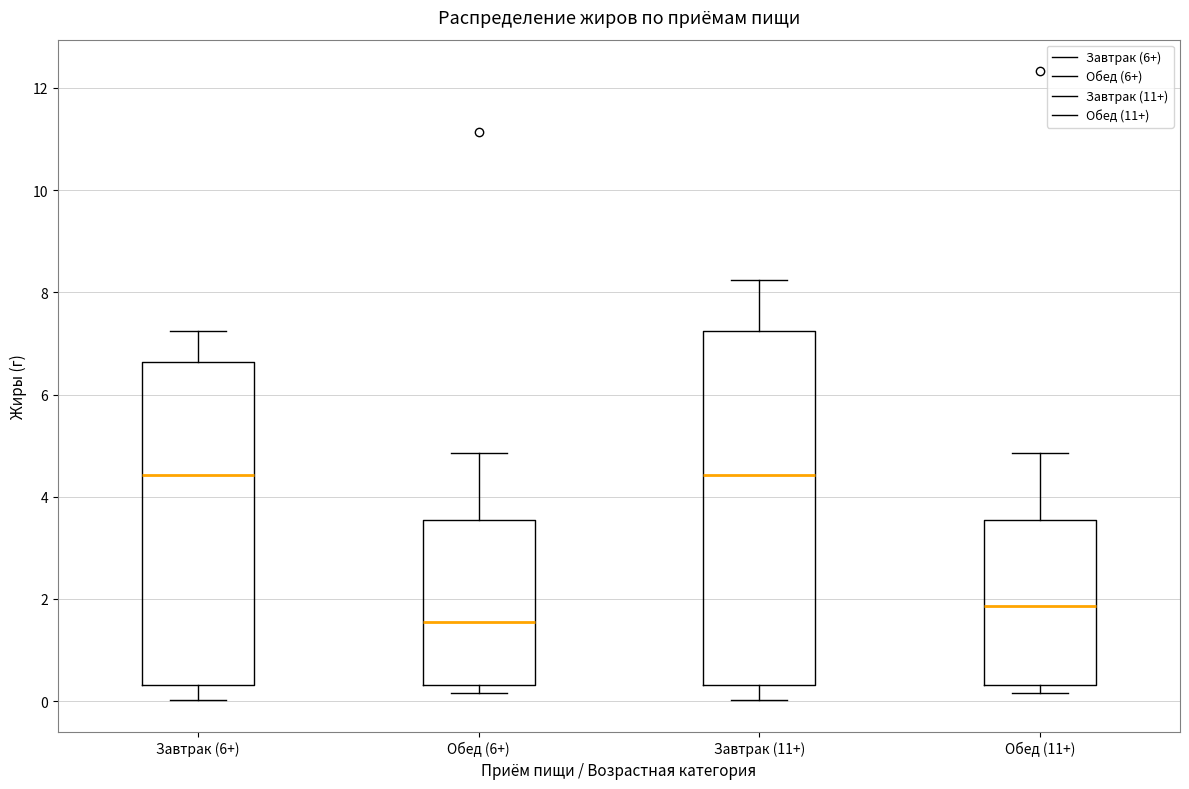

Reading left to right, transcribe this box plot: for each box, give where its median line is, the range the box spans, and where its two whiskers end, as read against the y-axis. The values are not printed on the chart, so give them approximately, as read against the axis.

Завтрак (6+): median 4.4, box 0.4 to 6.6, whiskers 0.0 to 7.2
Обед (6+): median 1.6, box 0.4 to 3.6, whiskers 0.2 to 4.8
Завтрак (11+): median 4.4, box 0.4 to 7.2, whiskers 0.0 to 8.2
Обед (11+): median 1.8, box 0.4 to 3.6, whiskers 0.2 to 4.8